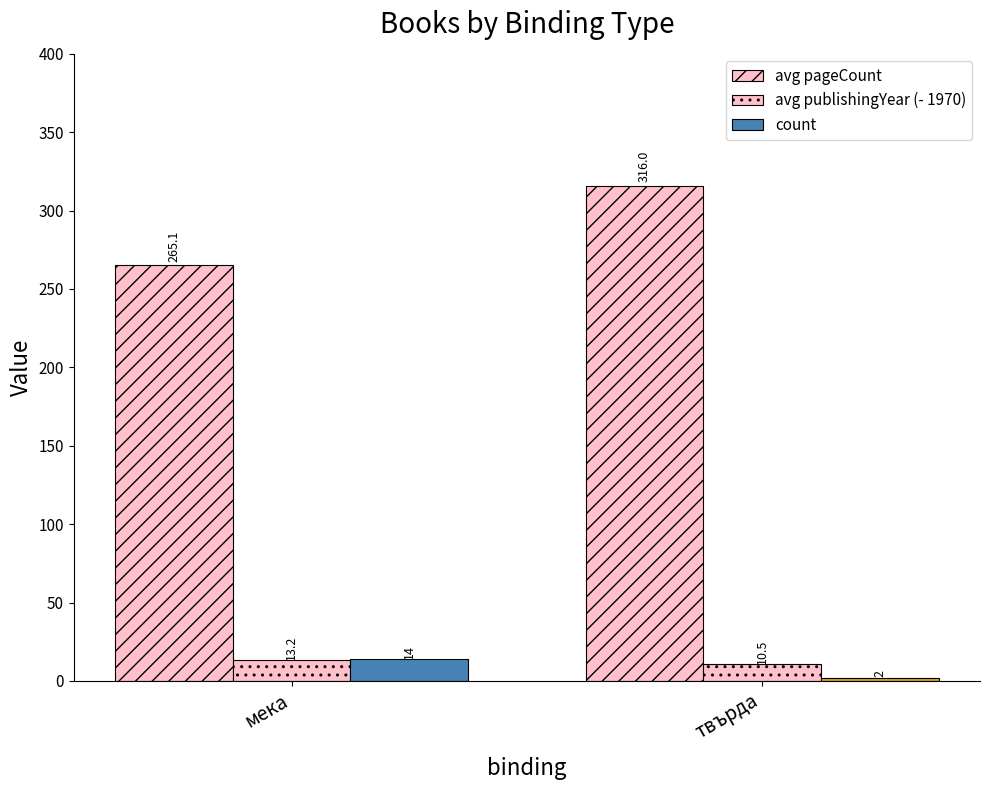

How many data points in avg publishingYear (- 1970) are above 13?

1